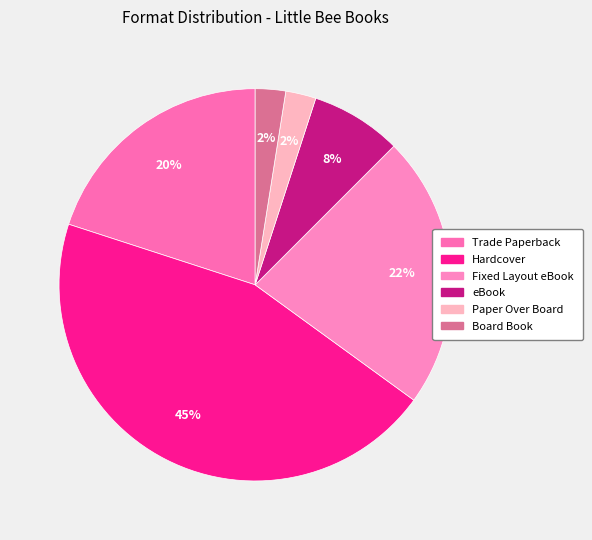

Count the number of slices in the pie.

6